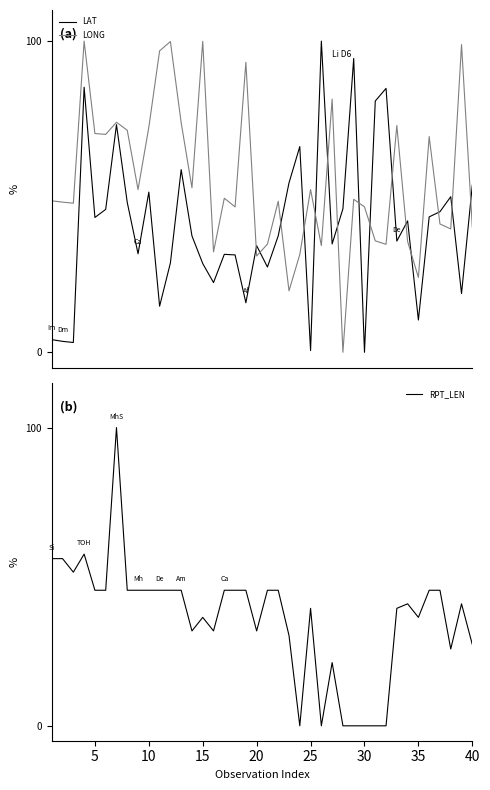

What is the difference between the LAT values at 39 and 0?

49.6